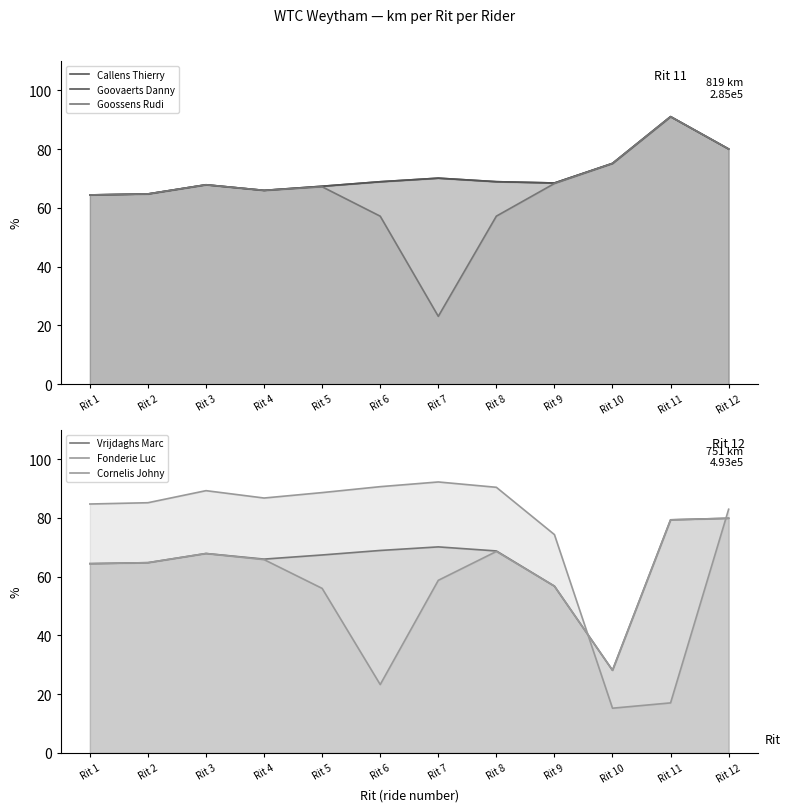

How many interior local valleys does the Fonderie Luc series have?

2